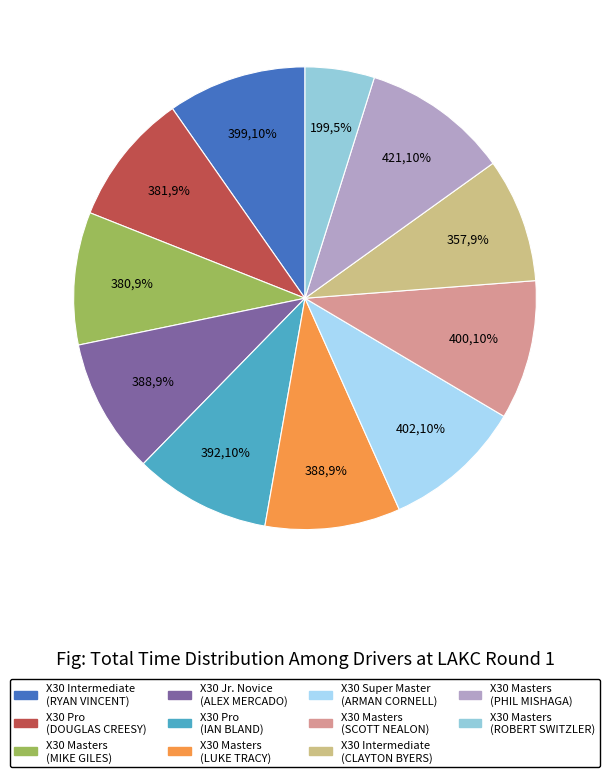

What is the largest slice in the pie chart?

X30 Masters (PHIL MISHAGA)